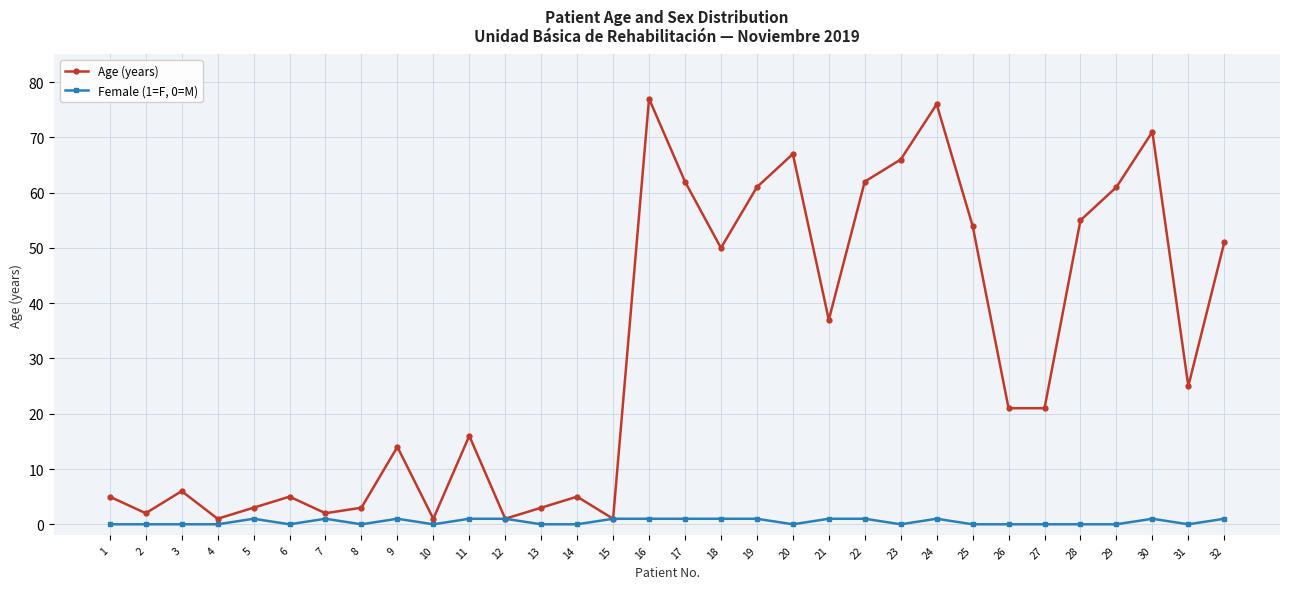

What is the maximum value for Age (years)?

77